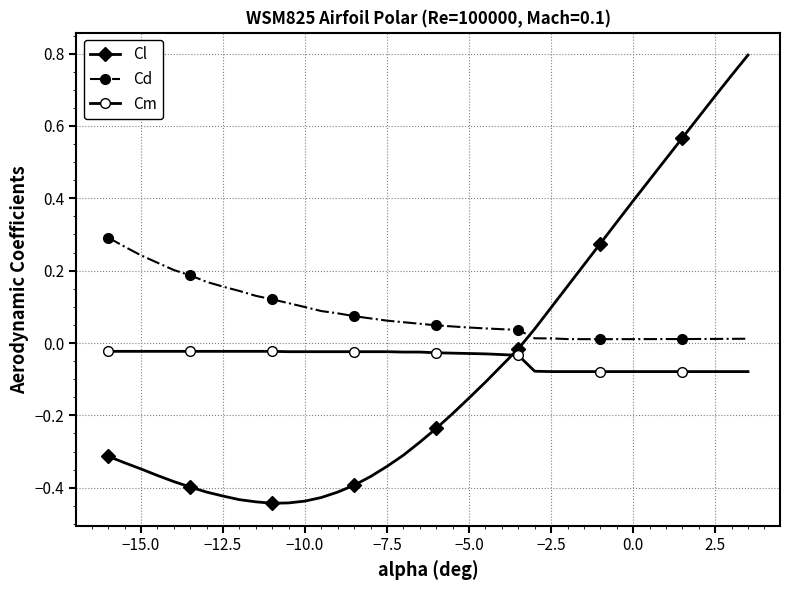

What is the difference between the maximum and minimum values in the Cl series?

1.2